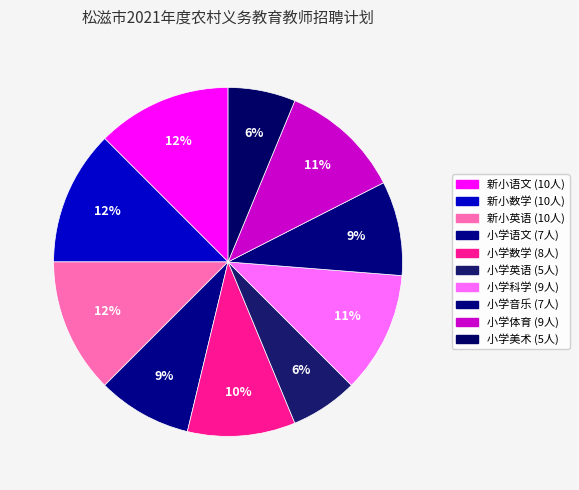

True or false: 小学语文 accounts for 2% of the total.

False